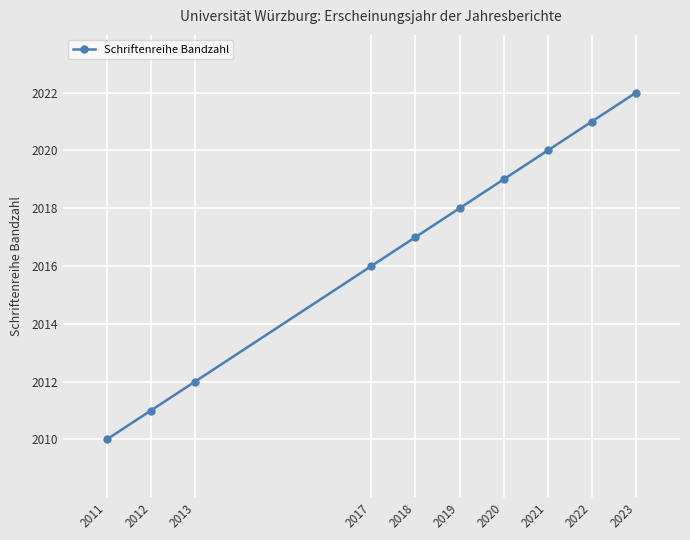

Rank the categories by value from lowest to highest.

2011, 2012, 2013, 2017, 2018, 2019, 2020, 2021, 2022, 2023